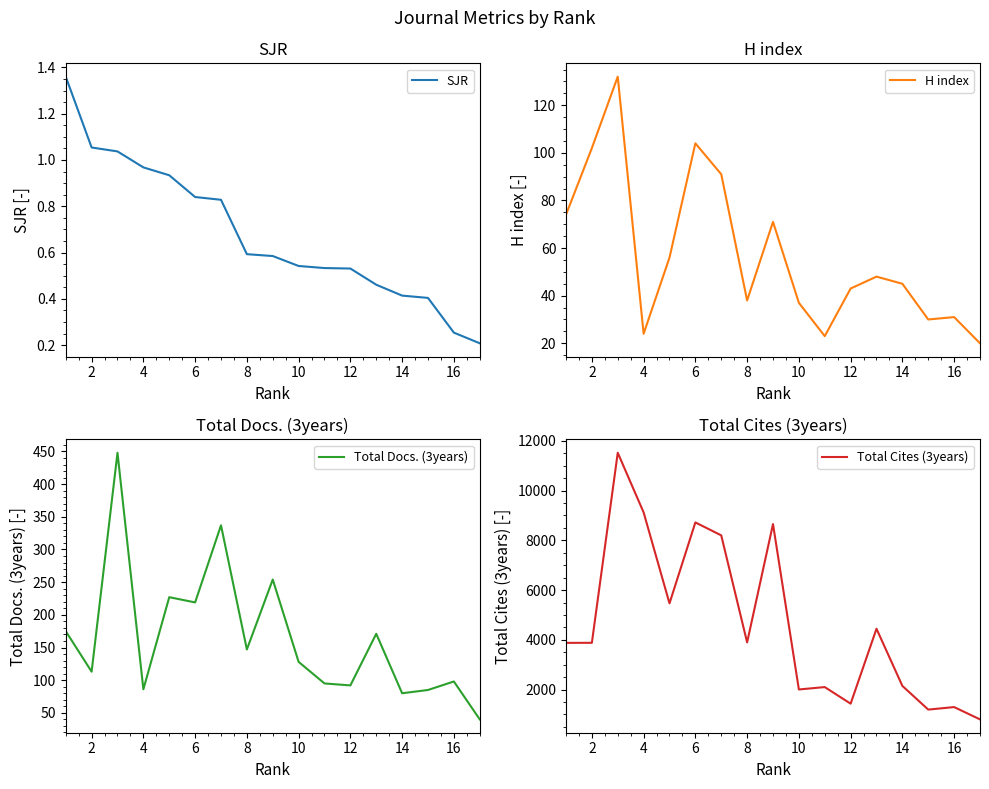

The value of SJR at 2 is 0.6. True or false?

False